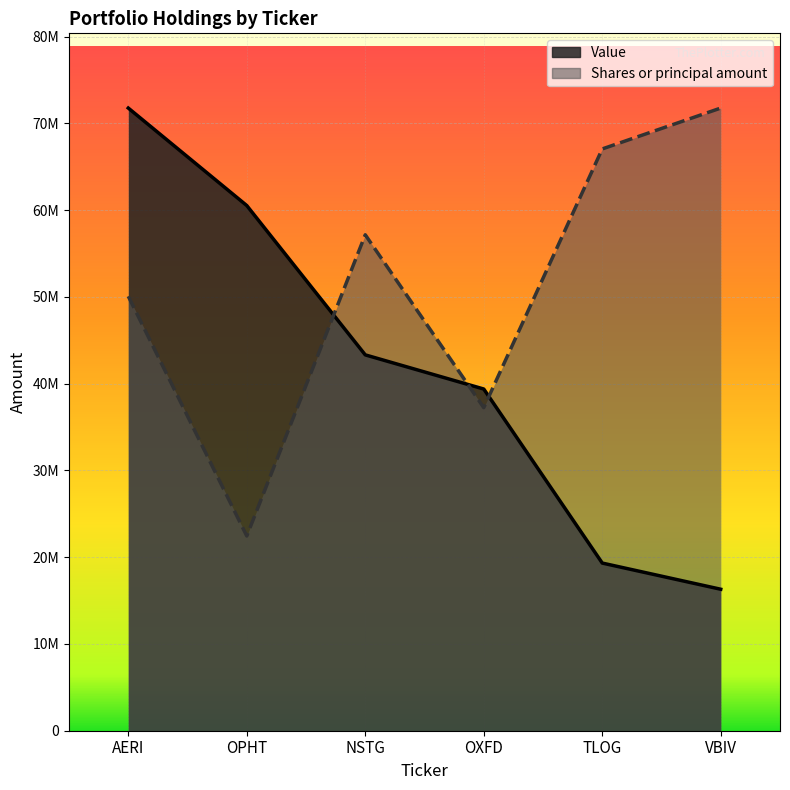

At which label is Shares or principal amount closest to 47103693?

AERI